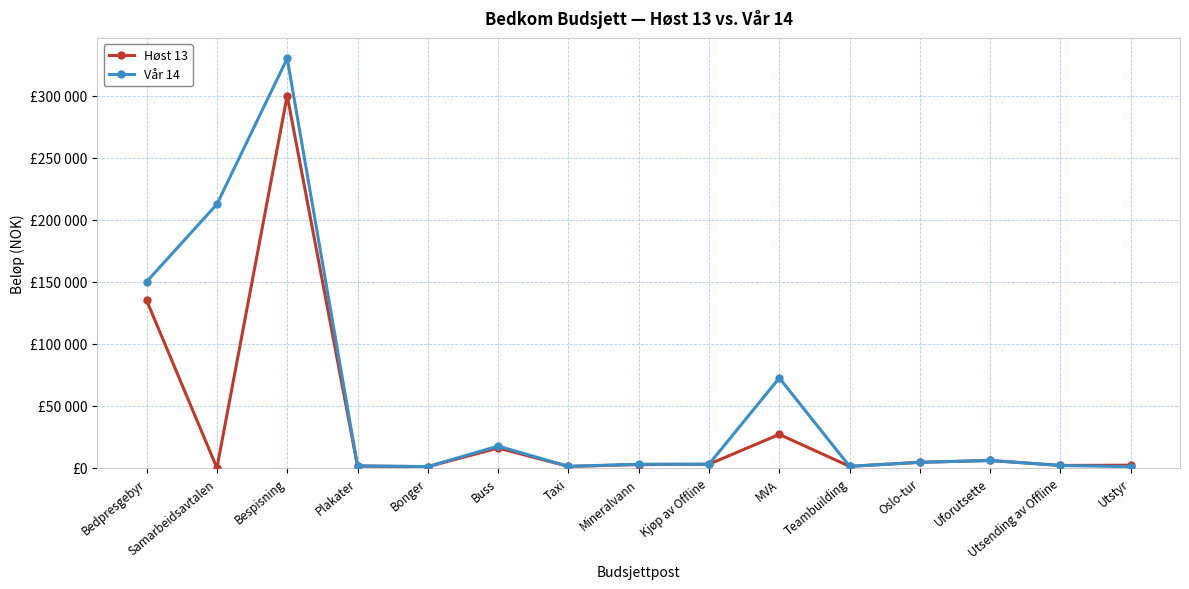

Is this an area chart (filled region under the line)?

No